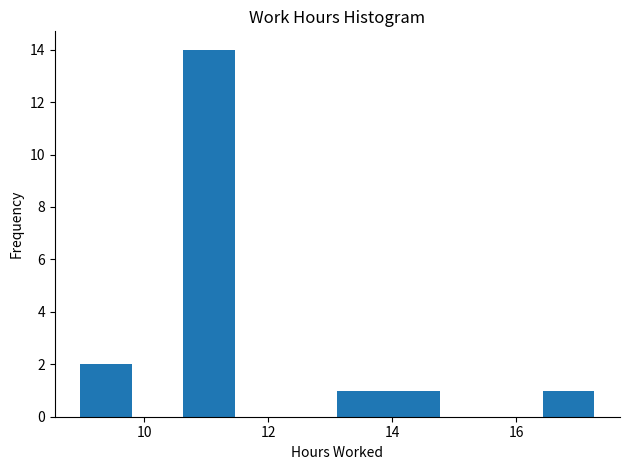

How tall is the bar that spans 10.6 to 11.4 on the x-axis? Neither the bar edges nor the heights are printed on the chart, so give them approximately, as read against the axes.

14